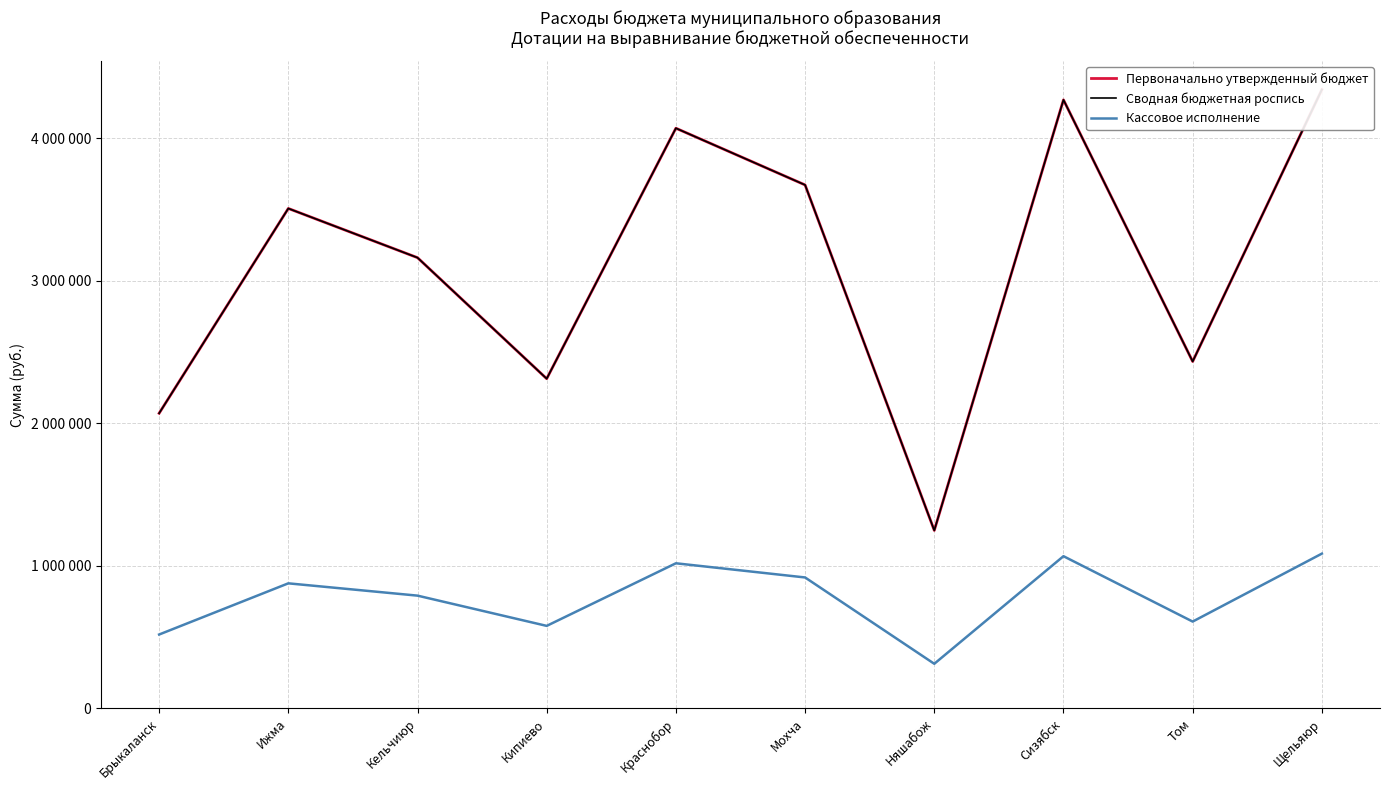

Rank the series by their maximum value, from lowest to highest.

Кассовое исполнение, Первоначально утвержденный бюджет, Сводная бюджетная роспись